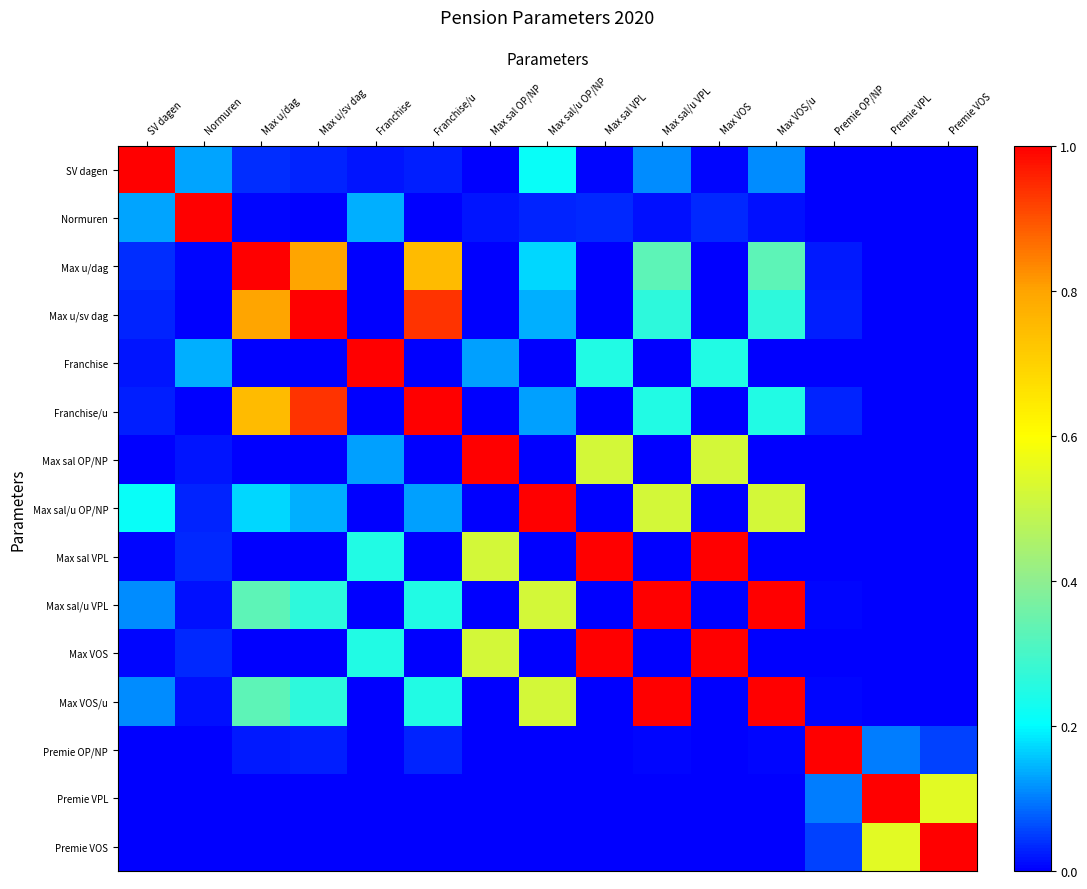

At which category does the chart reach its peak across all series?

SV dagen